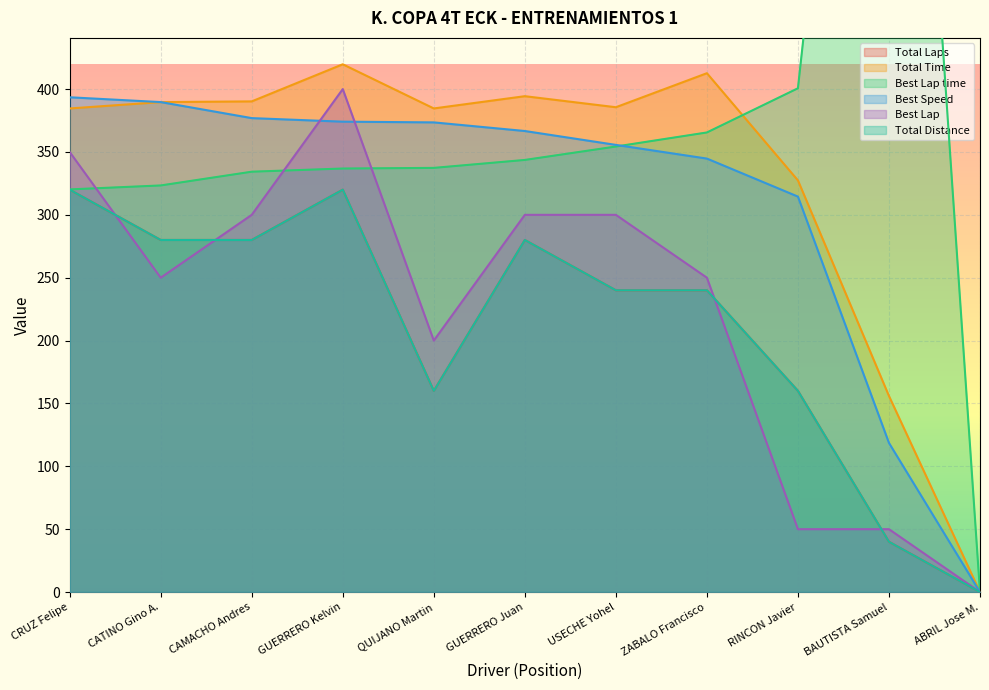

At which category does Total Distance reach its first local valley?

QUIJANO Martin